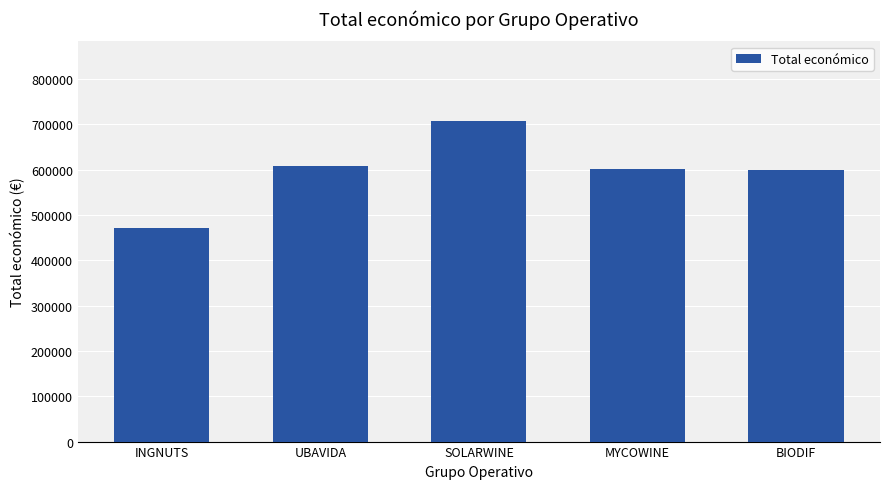

What is the change in value from INGNUTS to BIODIF?

+129252.0